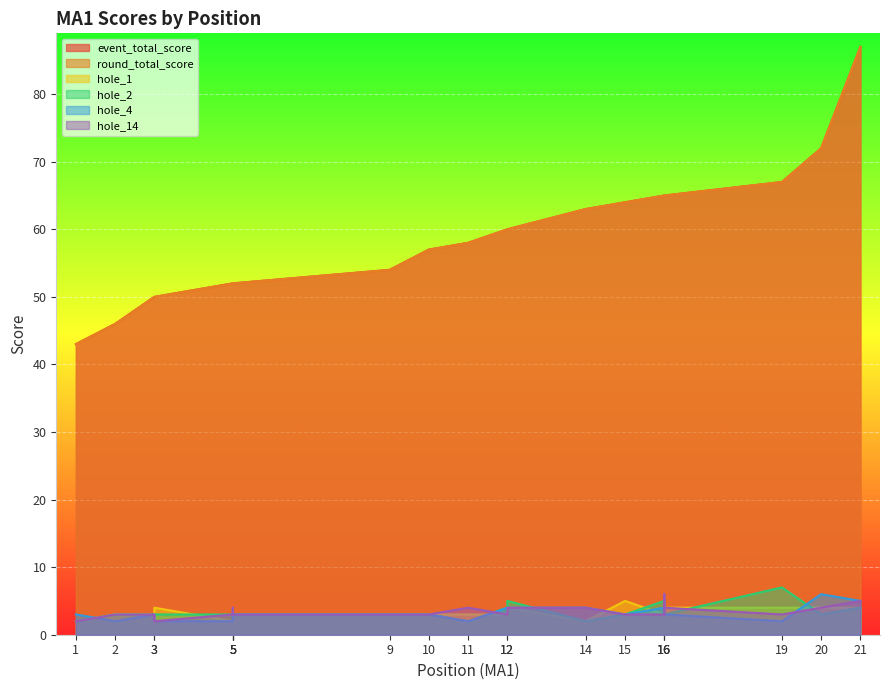

How many times do hole_2 and hole_14 cross each other?

5